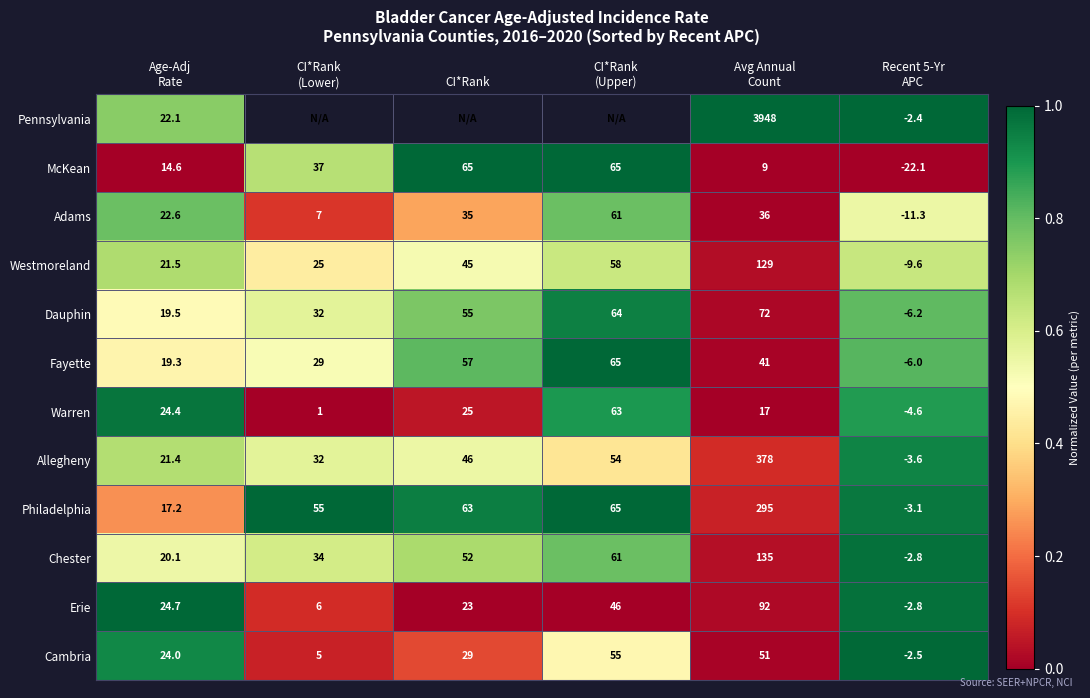

Rank the series at CI*Rank (Upper) from highest to lowest value.

Pennsylvania, McKean, Fayette, Philadelphia, Dauphin, Warren, Adams, Chester, Westmoreland, Cambria, Allegheny, Erie